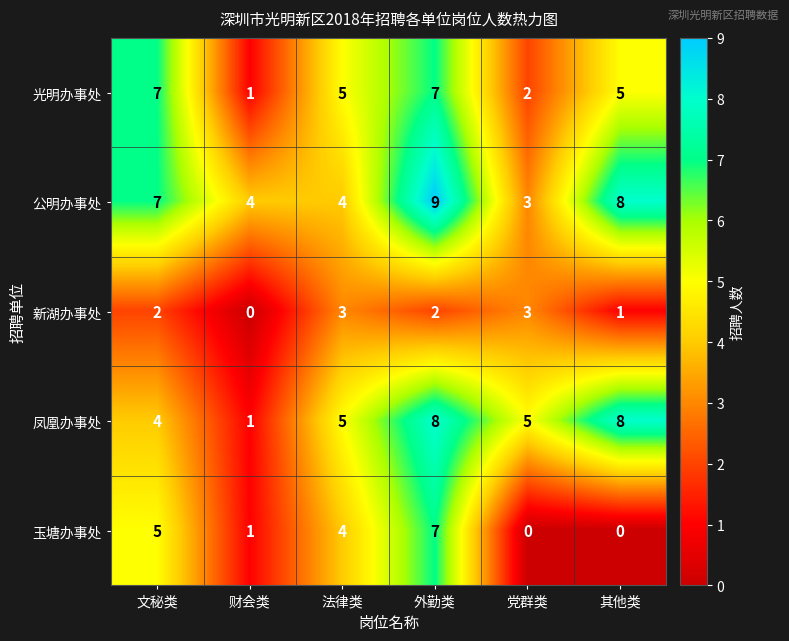

Reading left to right, what are all the values shown in this chart?

光明办事处: 7	1	5	7	2	5
公明办事处: 7	4	4	9	3	8
新湖办事处: 2	0	3	2	3	1
凤凰办事处: 4	1	5	8	5	8
玉塘办事处: 5	1	4	7	0	0